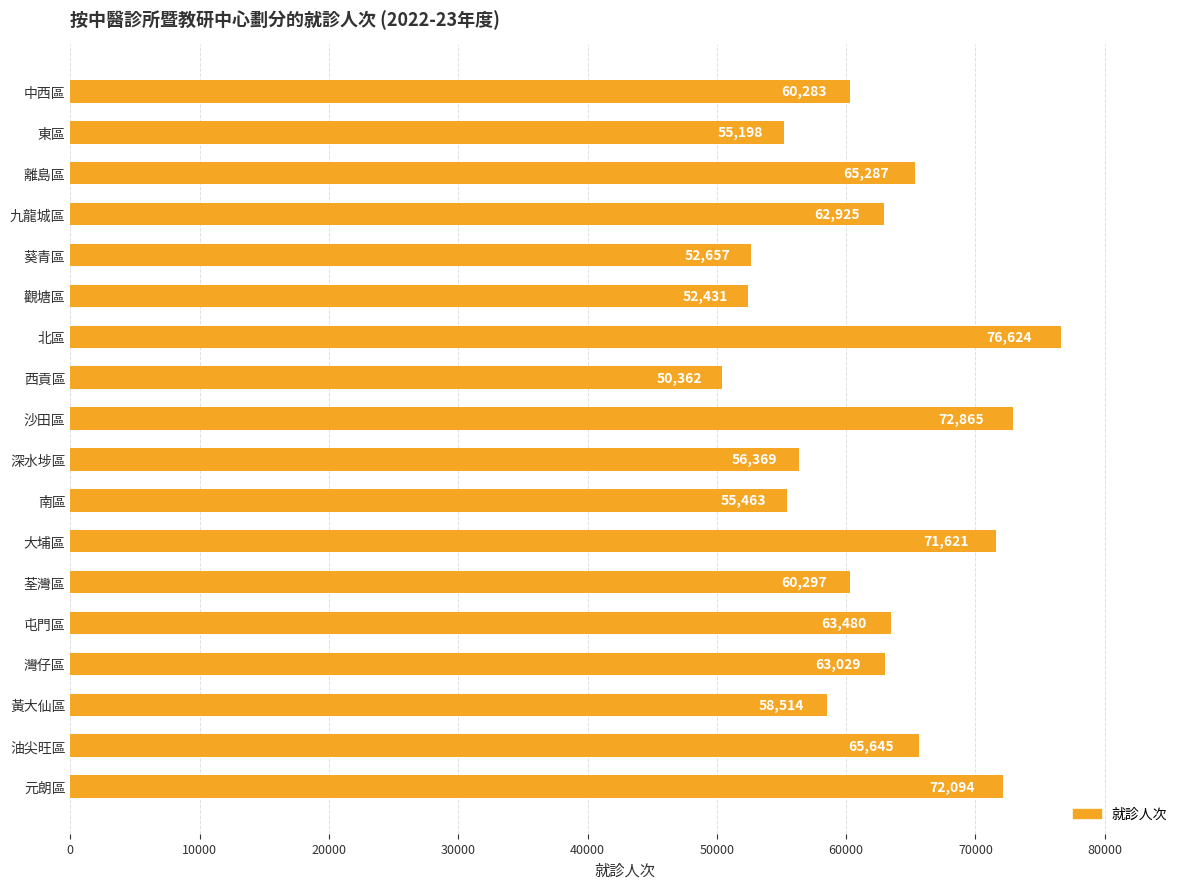

Rank the categories by value from lowest to highest.

西貢區, 觀塘區, 葵青區, 東區, 南區, 深水埗區, 黃大仙區, 中西區, 荃灣區, 九龍城區, 灣仔區, 屯門區, 離島區, 油尖旺區, 大埔區, 元朗區, 沙田區, 北區